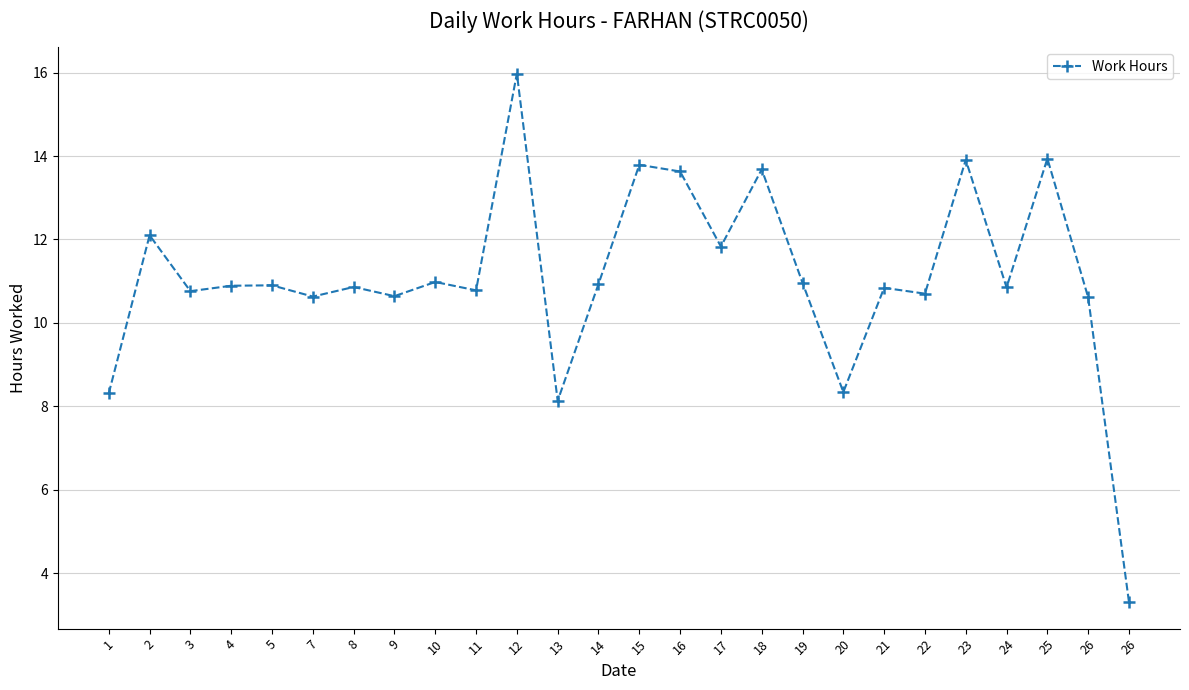

How many data points are less than 10?

4